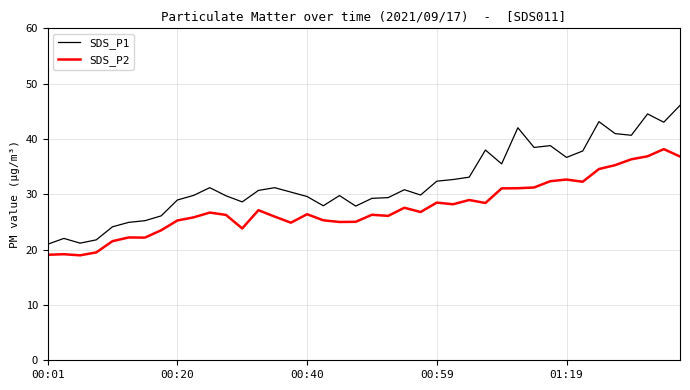

Which series has the largest range (max minus min)?

SDS_P1